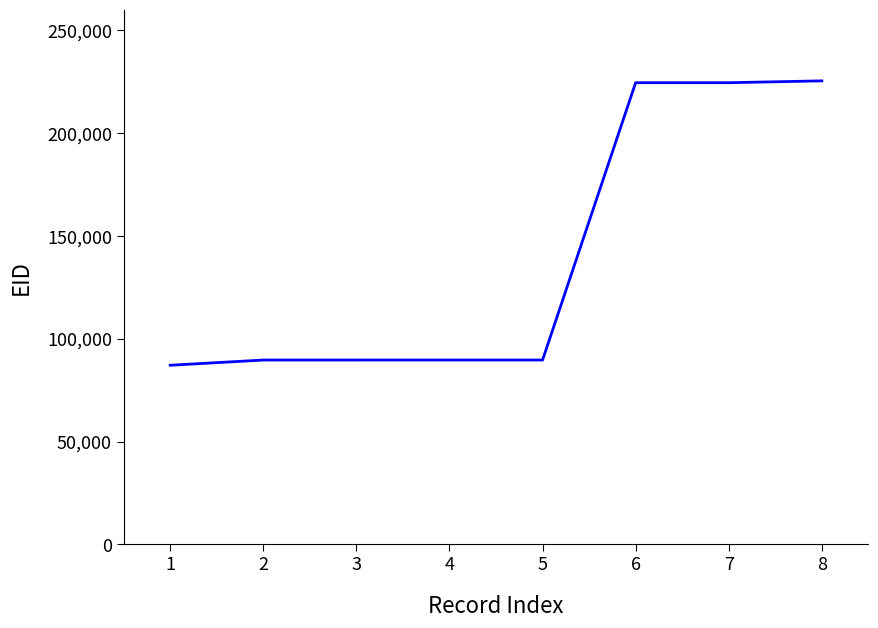

The value at 1 is 155564. True or false?

False